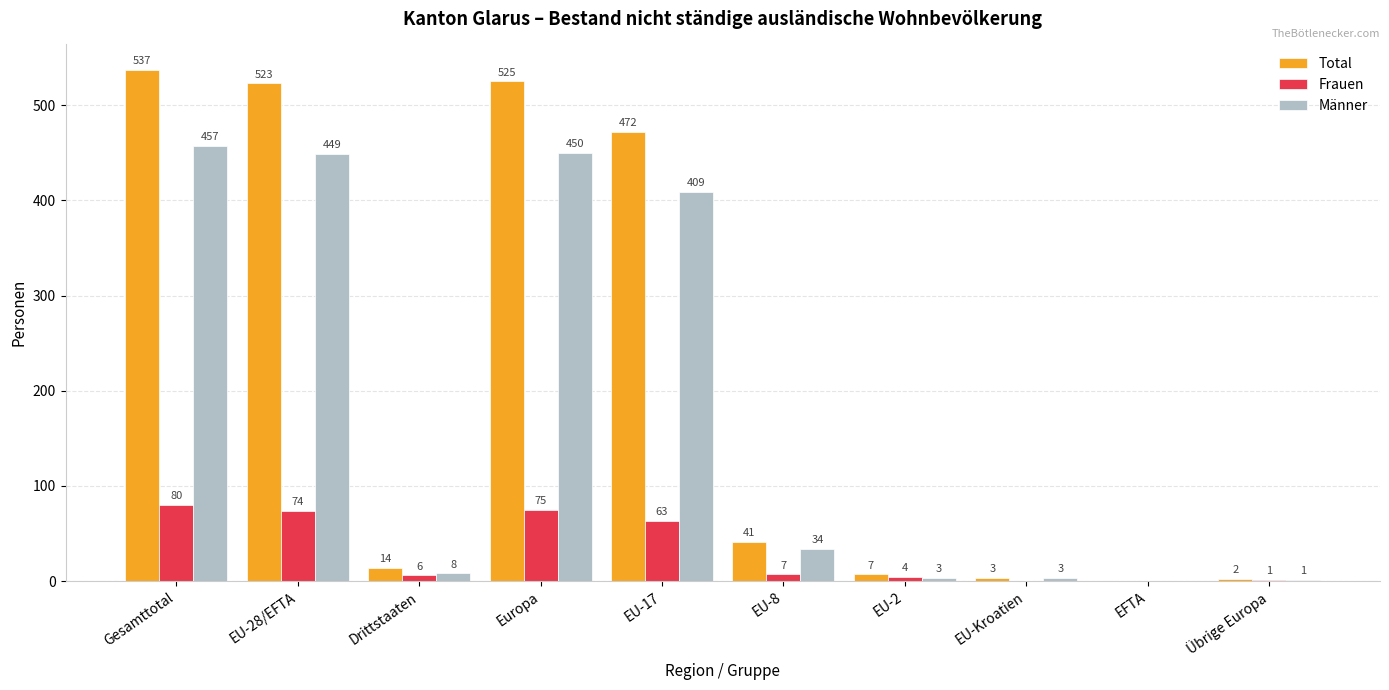

Reading left to right, transcribe all the data shown in this chart.

Total: Gesamttotal=537	EU-28/EFTA=523	Drittstaaten=14	Europa=525	EU-17=472	EU-8=41	EU-2=7	EU-Kroatien=3	EFTA=0	Übrige Europa=2
Frauen: Gesamttotal=80	EU-28/EFTA=74	Drittstaaten=6	Europa=75	EU-17=63	EU-8=7	EU-2=4	EU-Kroatien=0	EFTA=0	Übrige Europa=1
Männer: Gesamttotal=457	EU-28/EFTA=449	Drittstaaten=8	Europa=450	EU-17=409	EU-8=34	EU-2=3	EU-Kroatien=3	EFTA=0	Übrige Europa=1